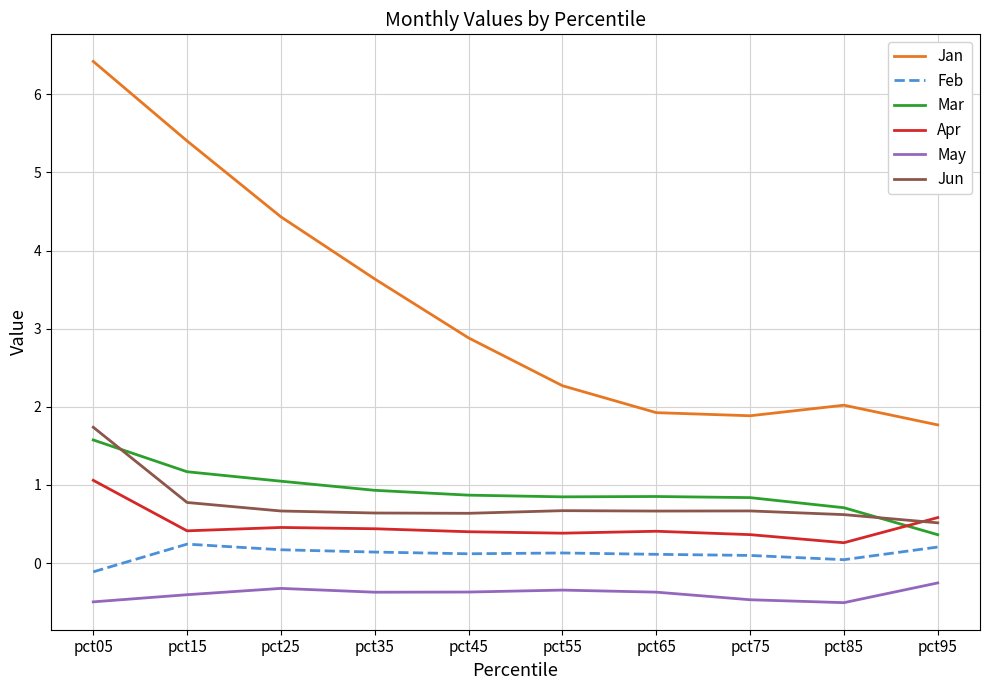

How many intersections are there between Jun and Mar?

2